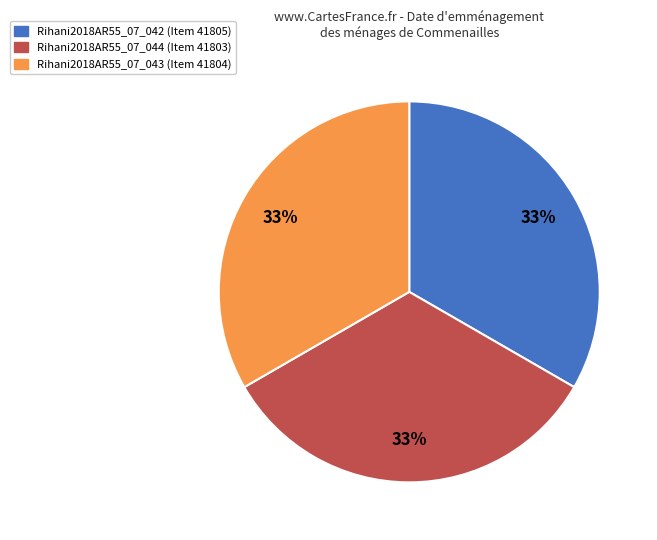

Approximately how many times larger is the value at Rihani2018AR55_07_044 compared to Rihani2018AR55_07_042?

1.0